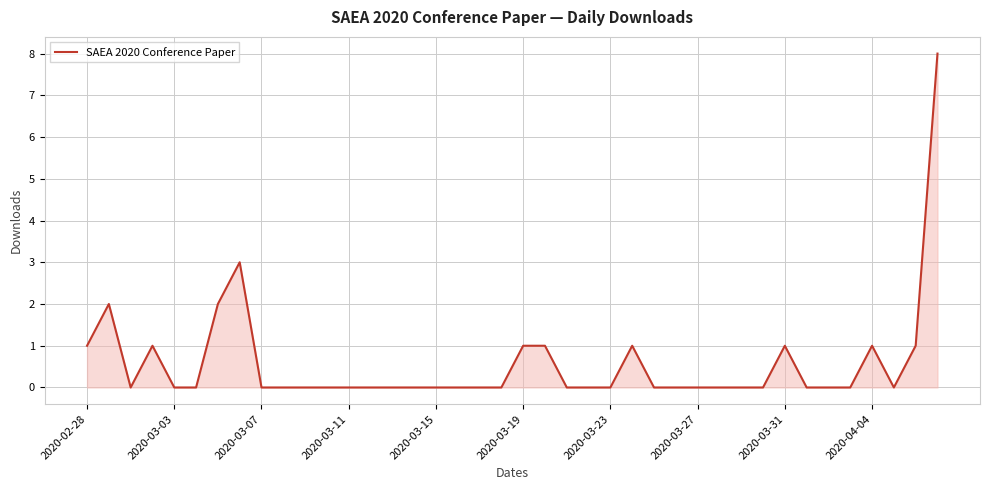

What is the maximum value shown in the chart?

8